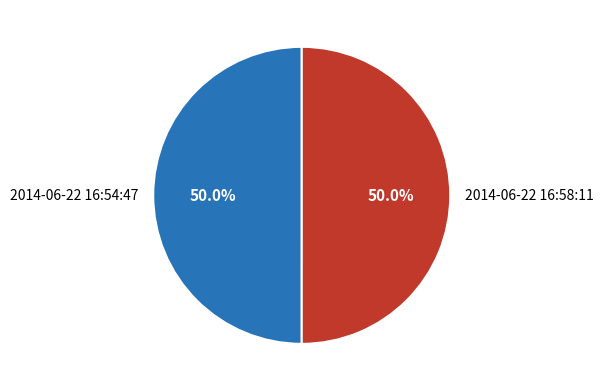

Count the number of slices in the pie.

2